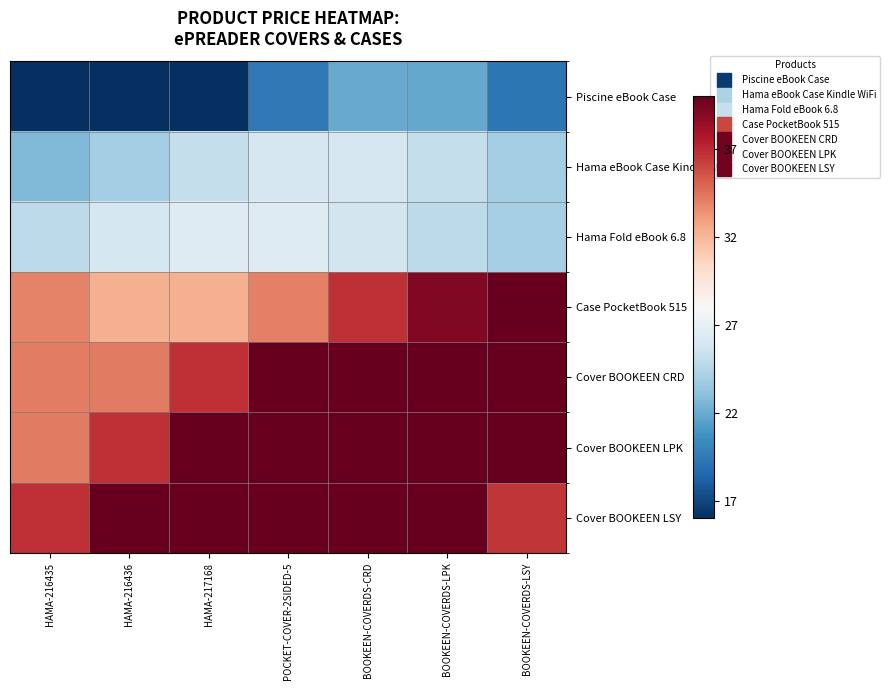

Reading left to right, list all the values displayed in this chart.

Piscine eBook Case: HAMA-216435=10.8	HAMA-216436=12.1	HAMA-217168=15.5	POCKET-COVER-2SIDED-5=19.4	BOOKEEN-COVERDS-CRD=21.9	BOOKEEN-COVERDS-LPK=21.9	BOOKEEN-COVERDS-LSY=19.3
Hama eBook Case Kindle WiFi: HAMA-216435=22.7	HAMA-216436=23.9	HAMA-217168=25.2	POCKET-COVER-2SIDED-5=26.0	BOOKEEN-COVERDS-CRD=26.0	BOOKEEN-COVERDS-LPK=25.1	BOOKEEN-COVERDS-LSY=23.8
Hama Fold eBook 6.8: HAMA-216435=24.9	HAMA-216436=25.8	HAMA-217168=26.5	POCKET-COVER-2SIDED-5=26.5	BOOKEEN-COVERDS-CRD=25.8	BOOKEEN-COVERDS-LPK=24.8	BOOKEEN-COVERDS-LSY=24.0
Case PocketBook 515: HAMA-216435=34.0	HAMA-216436=32.2	HAMA-217168=32.3	POCKET-COVER-2SIDED-5=34.0	BOOKEEN-COVERDS-CRD=36.7	BOOKEEN-COVERDS-LPK=39.1	BOOKEEN-COVERDS-LSY=40.0
Cover BOOKEEN CRD: HAMA-216435=34.2	HAMA-216436=34.2	HAMA-217168=36.8	POCKET-COVER-2SIDED-5=40.7	BOOKEEN-COVERDS-CRD=44.2	BOOKEEN-COVERDS-LPK=45.5	BOOKEEN-COVERDS-LSY=44.0
Cover BOOKEEN LPK: HAMA-216435=34.2	HAMA-216436=36.8	HAMA-217168=40.7	POCKET-COVER-2SIDED-5=44.2	BOOKEEN-COVERDS-CRD=45.5	BOOKEEN-COVERDS-LPK=44.0	BOOKEEN-COVERDS-LSY=40.5
Cover BOOKEEN LSY: HAMA-216435=36.8	HAMA-216436=40.7	HAMA-217168=44.2	POCKET-COVER-2SIDED-5=45.5	BOOKEEN-COVERDS-CRD=44.0	BOOKEEN-COVERDS-LPK=40.5	BOOKEEN-COVERDS-LSY=36.6